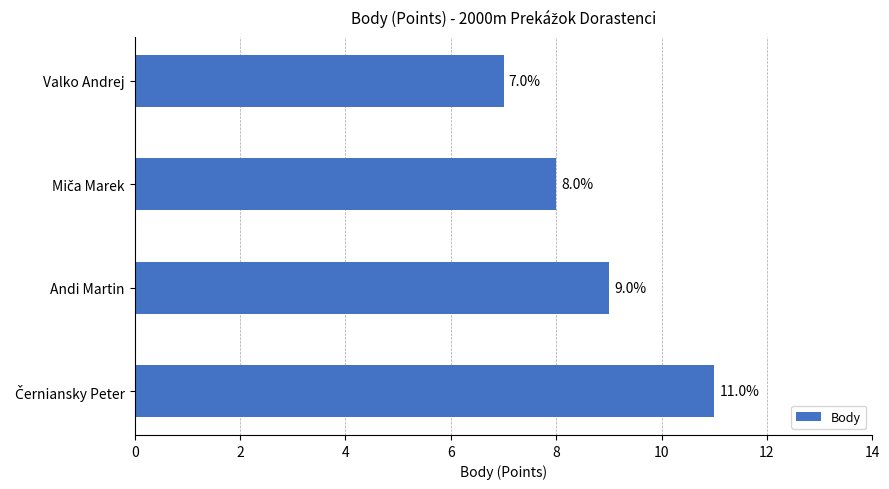

How many bars are there in total?

4